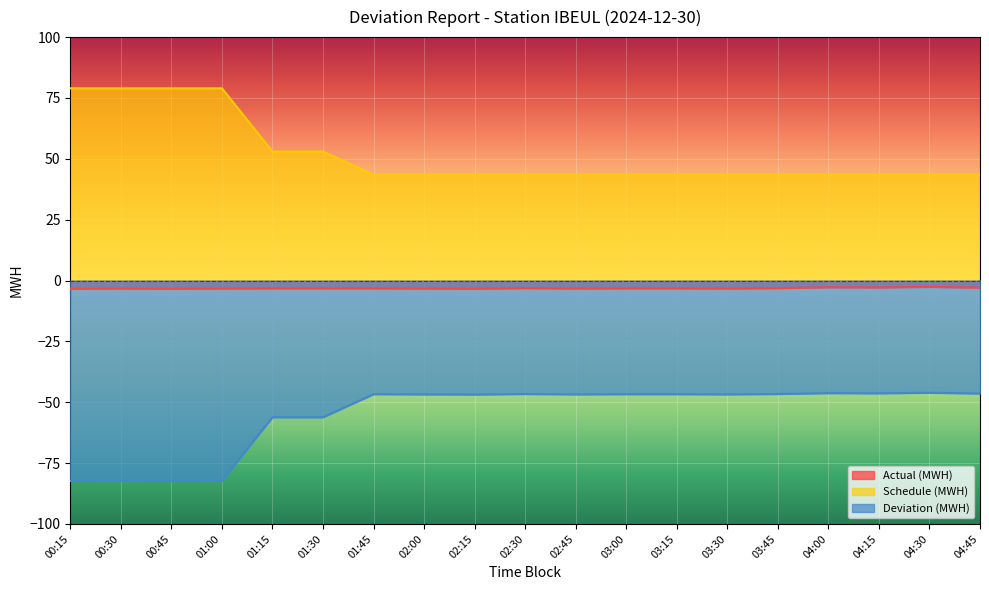

What is the label of the 11th point from the left?

02:45